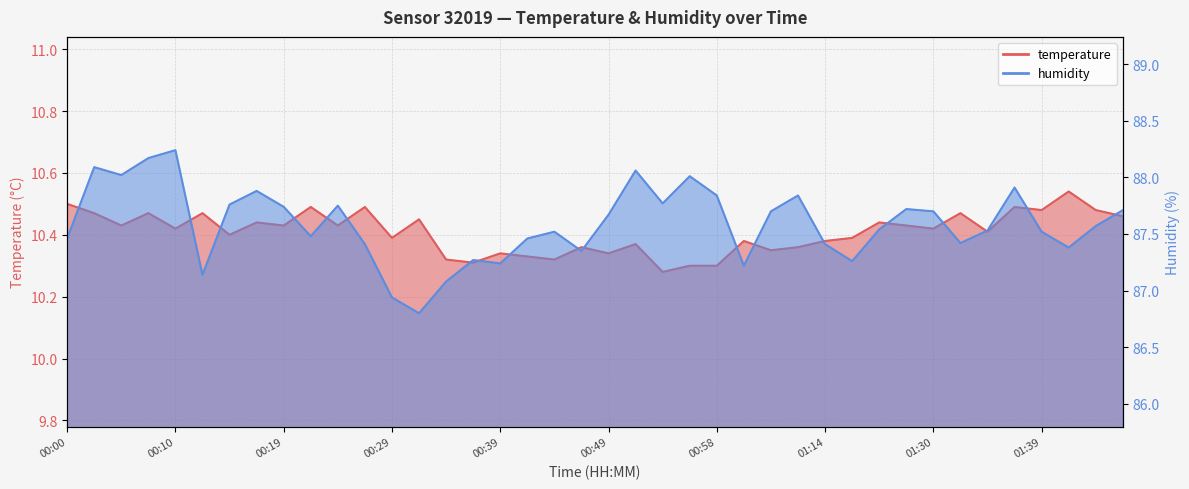

At which category is the sum across all series the highest?

00:10